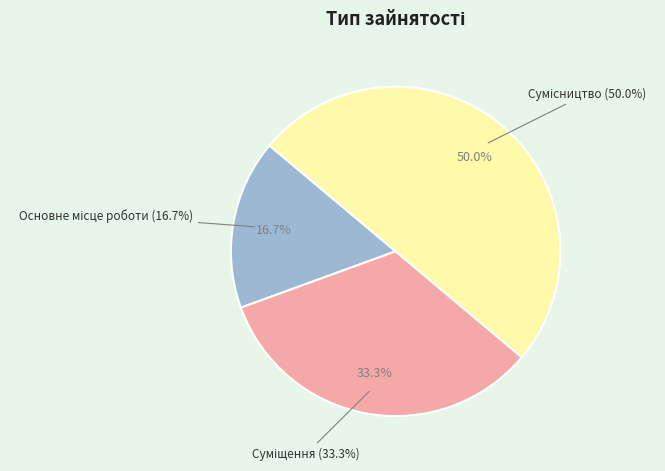

Combined, what portion of the pie is Суміщення and Сумісництво?

83.3%